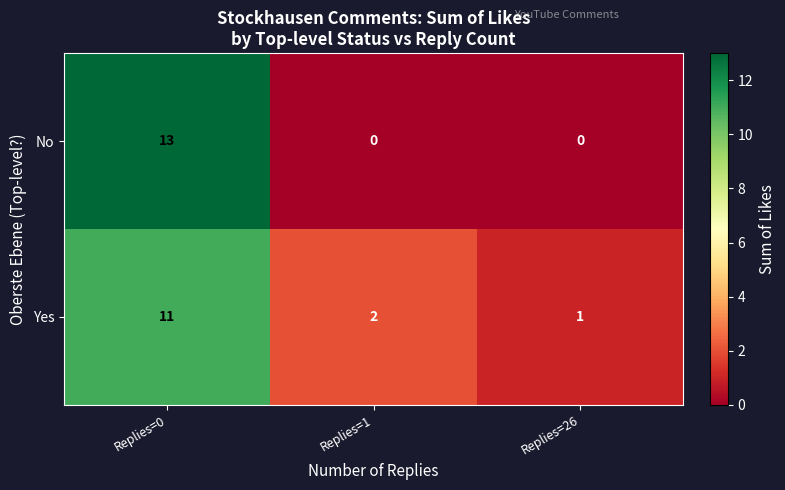

Which label corresponds to the largest value in the chart?

Replies=0